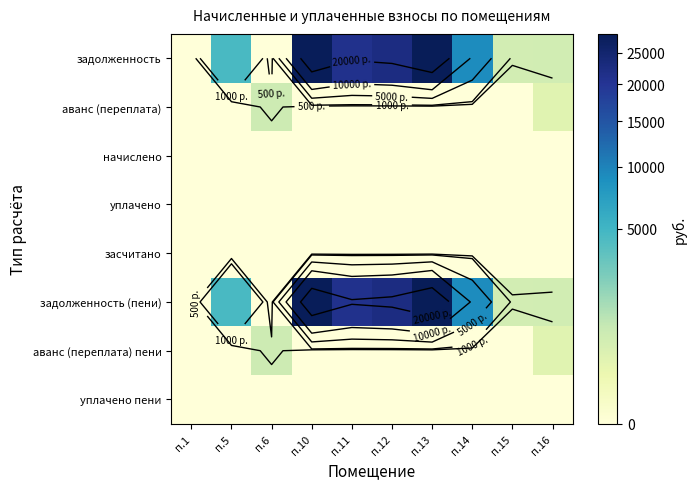

Rank the categories by уплачено value from lowest to highest.

п.1, п.5, п.6, п.10, п.11, п.12, п.13, п.14, п.15, п.16